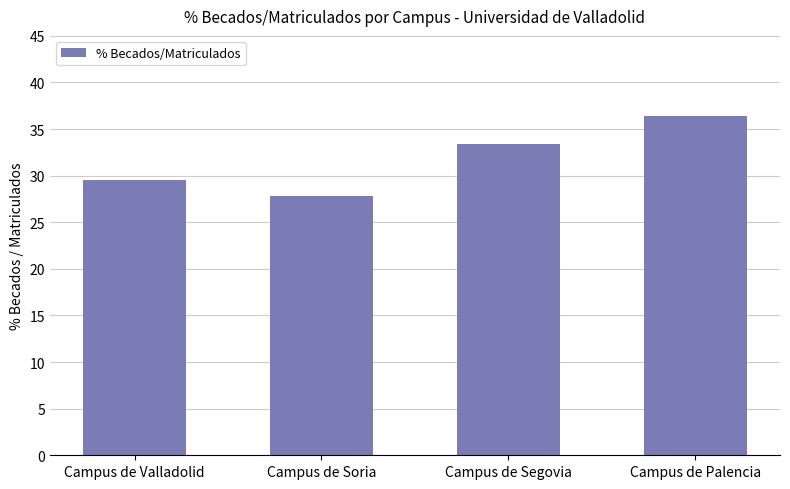

How many distinct data groups are displayed?

1